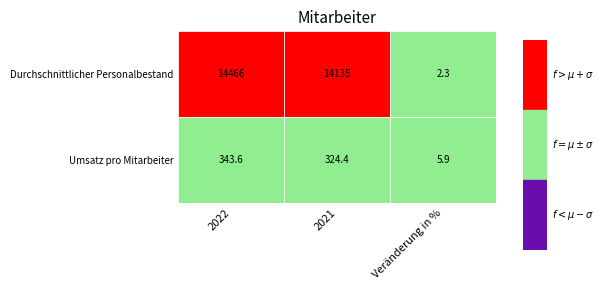

Count the number of data series in this chart.

2